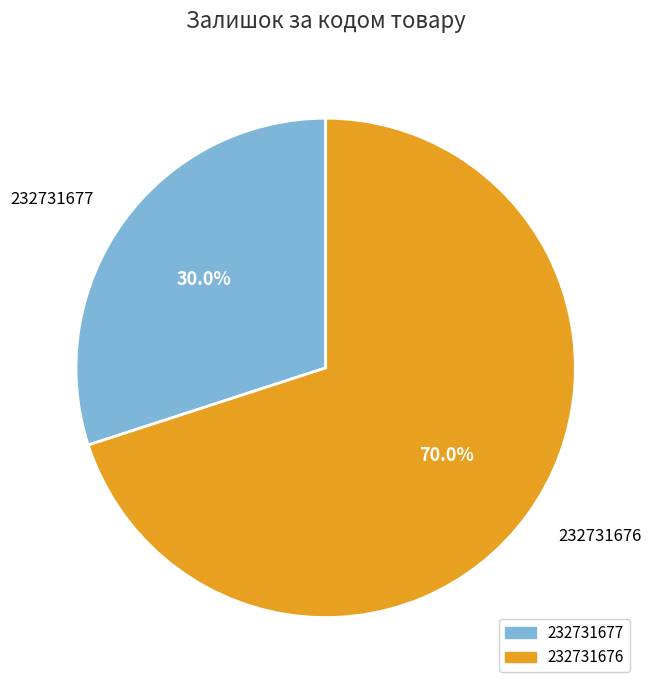

Is there any slice that represents more than half of the pie?

Yes